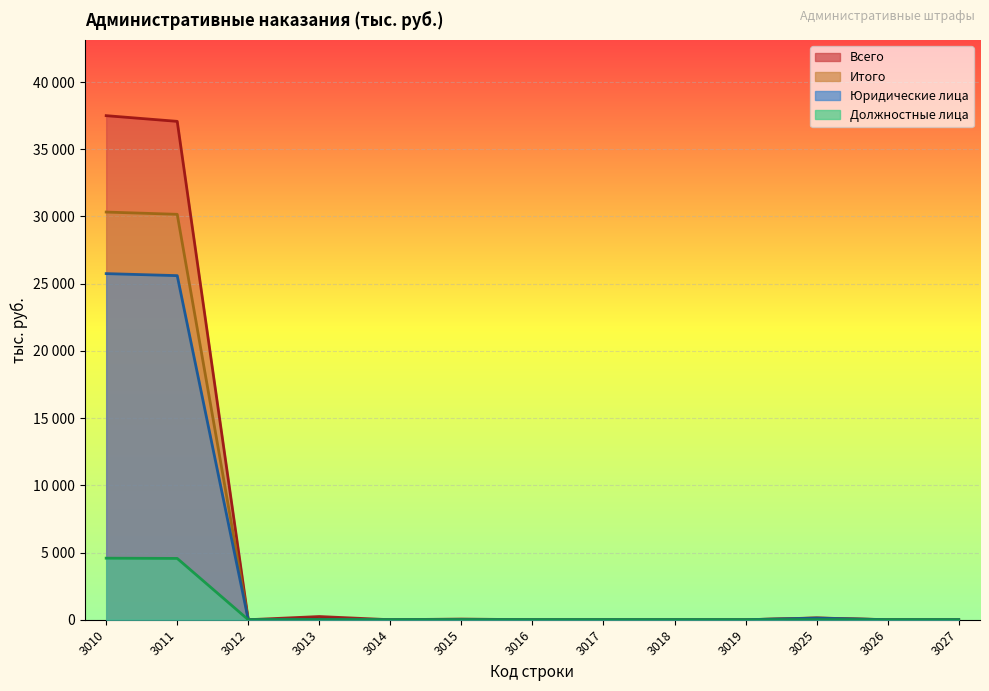

What is the value of the Итого point at the 11th from the left?

128